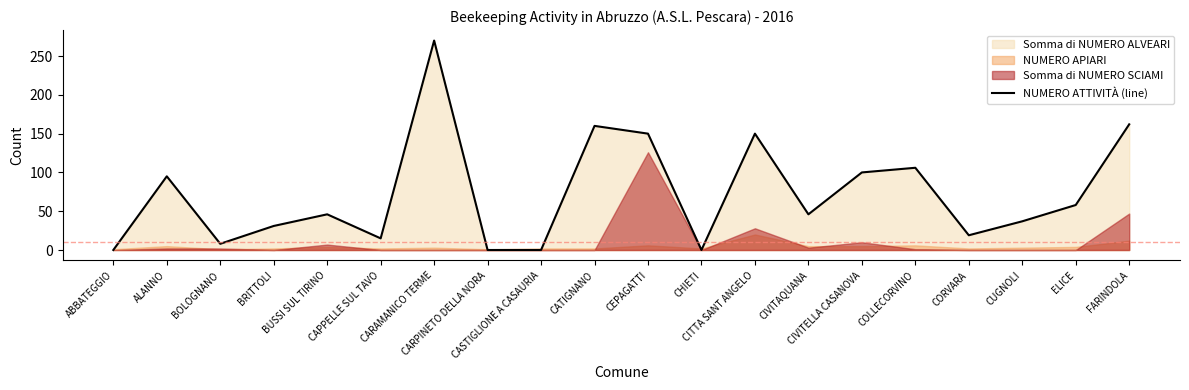

What is the maximum value for NUMERO ATTIVITÀ (line)?

270